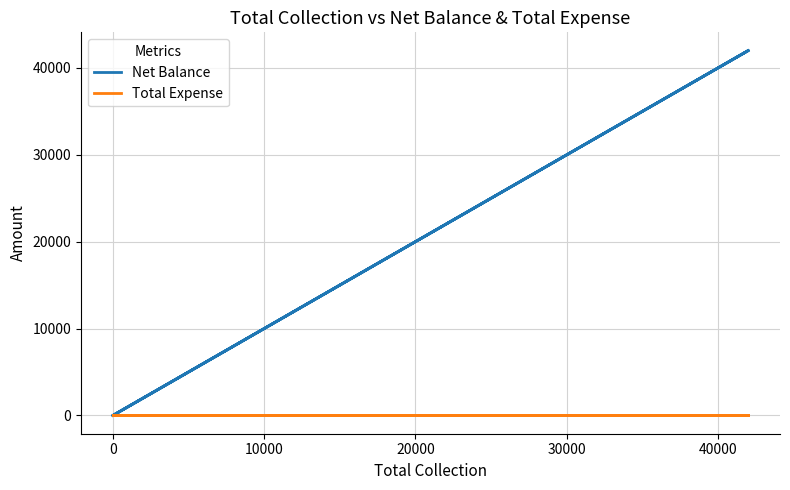

What position from the right is 20000?

3